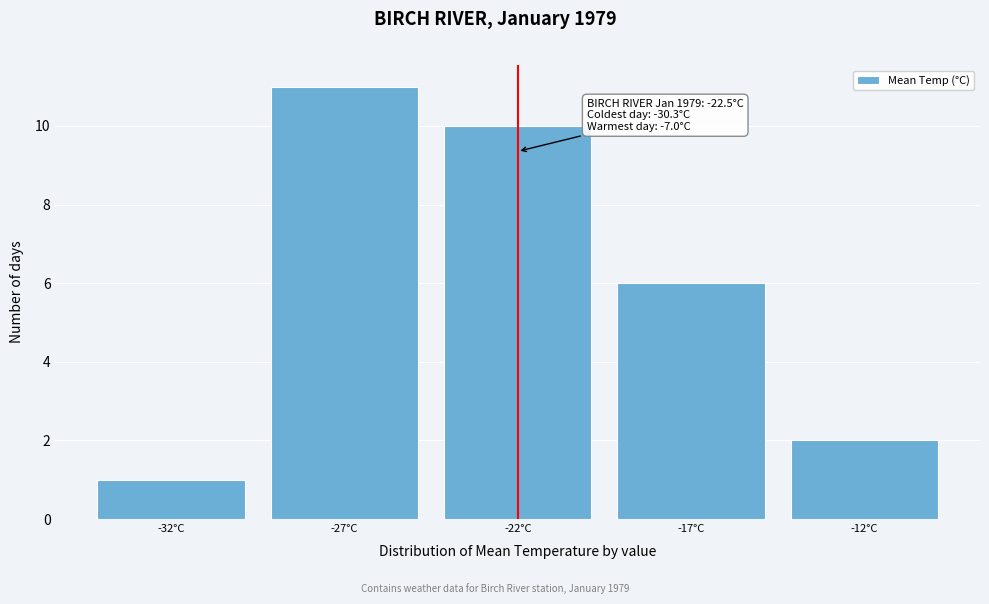

Reading left to right, transcribe all the data shown in this chart.

1	11	10	6	2